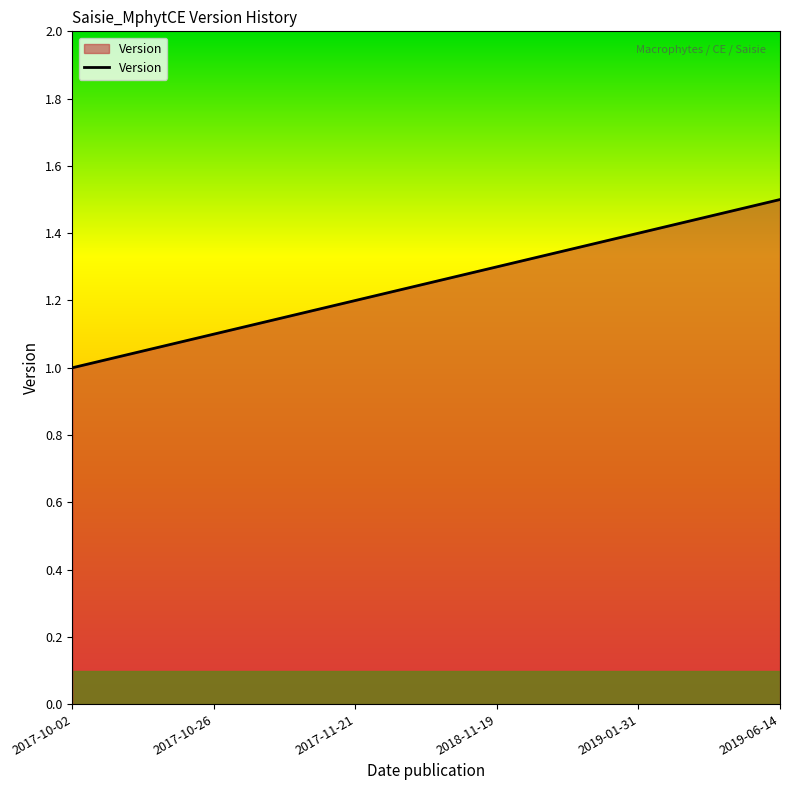

How many lines are shown in the chart?

1